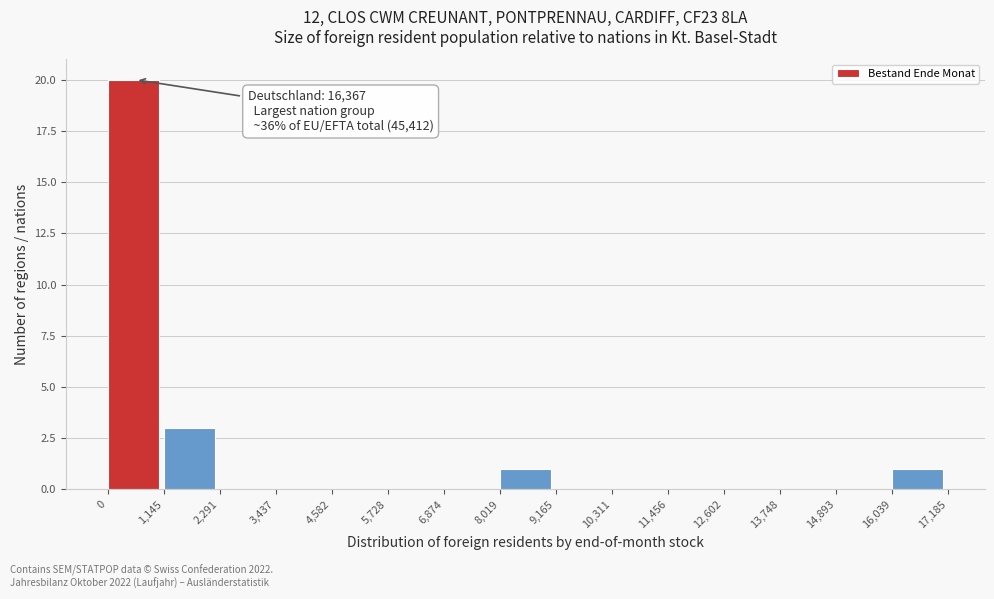

Which range on the x-axis has the tallest bar?

0 to 1,145